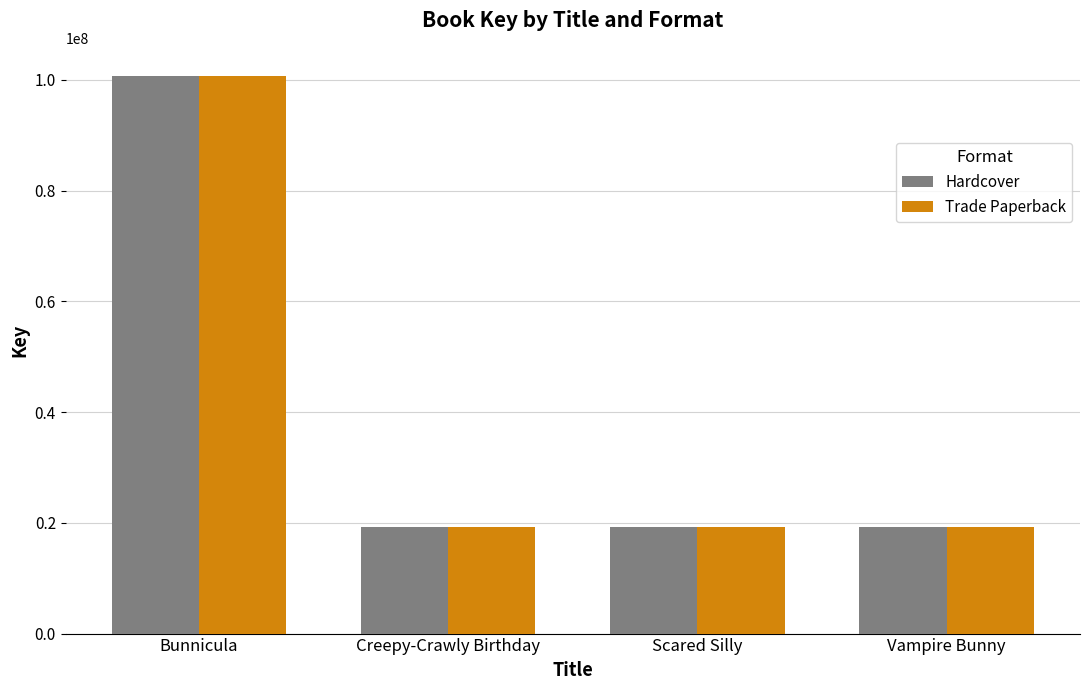

What is the maximum value for Hardcover?

100766578